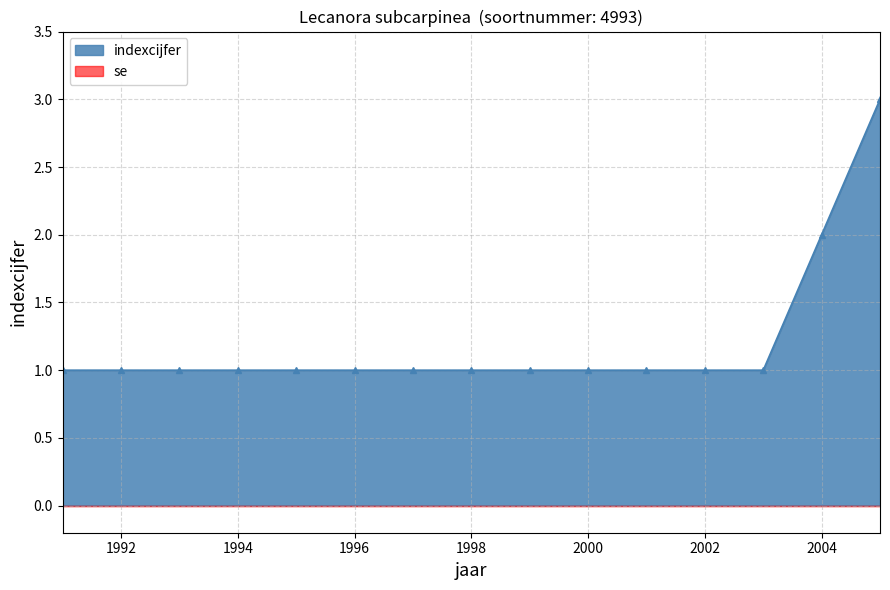

True or false: indexcijfer has a value of 2 at 2004.

True